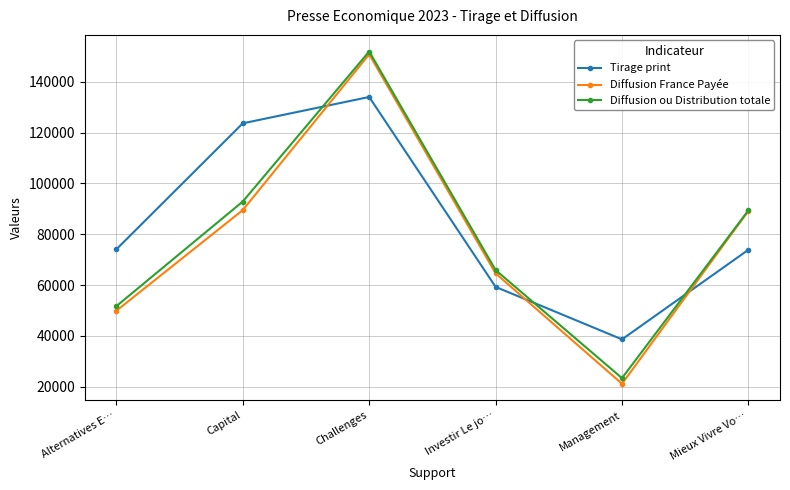

The Tirage print series shows 59289 at Investir Le jo…. True or false?

True